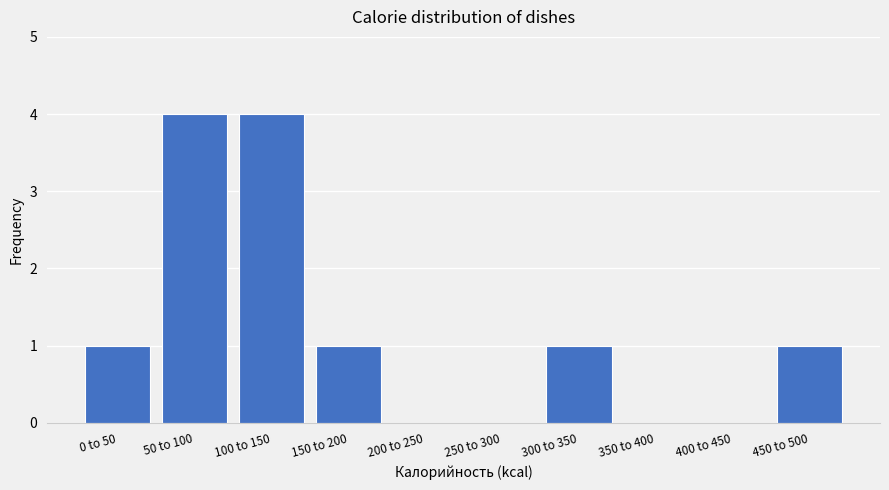

Reading left to right, list all the values displayed in this chart.

0 to 50=1	50 to 100=4	100 to 150=4	150 to 200=1	200 to 250=0	250 to 300=0	300 to 350=1	350 to 400=0	400 to 450=0	450 to 500=1